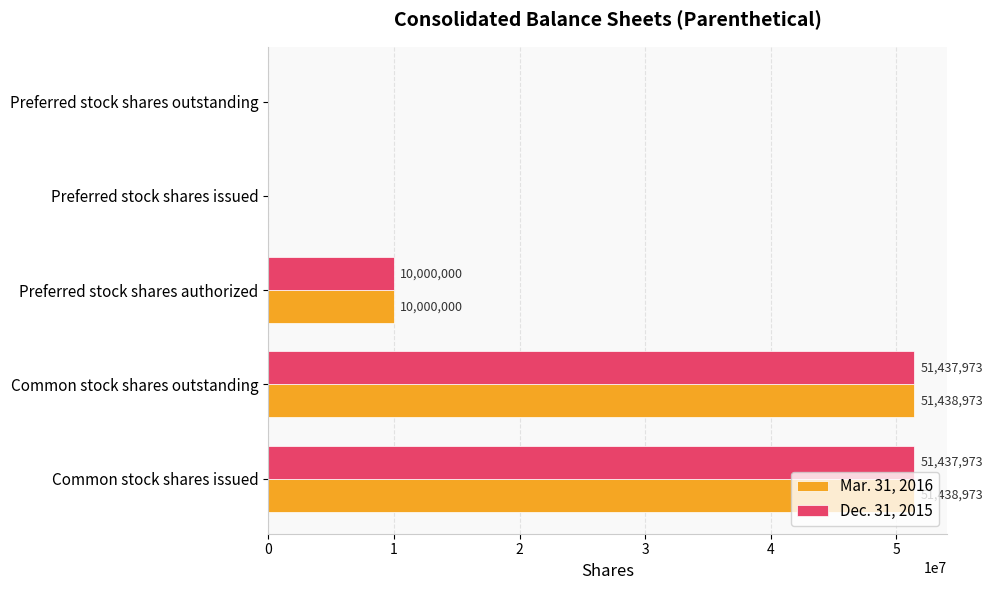

The value of Mar. 31, 2016 at Preferred stock shares issued is 0. True or false?

True